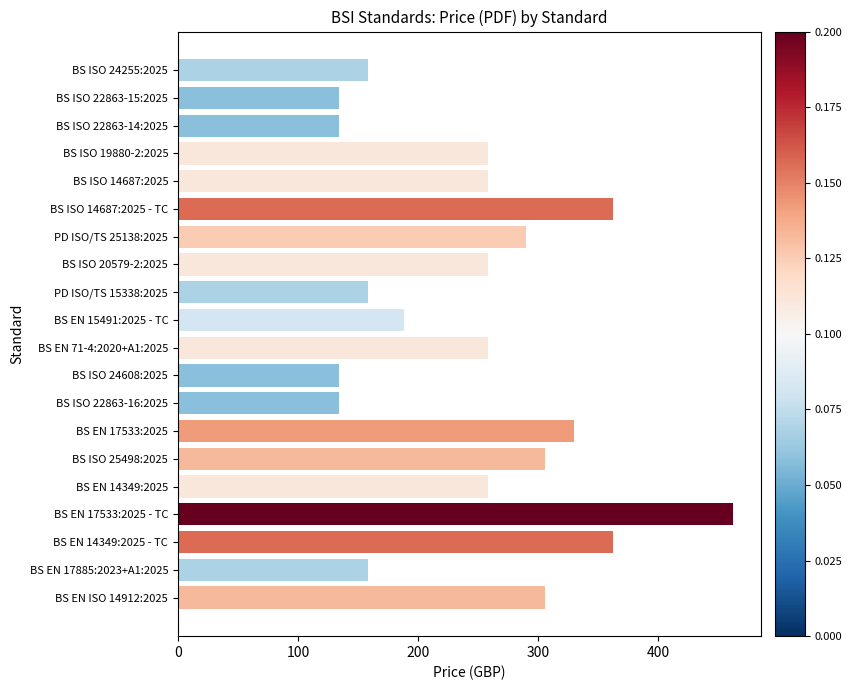

What is the greatest value displayed?

462